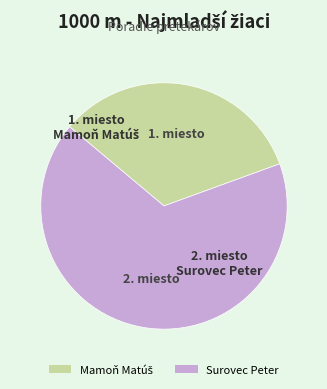

The Surovec Peter slice represents 67% of the pie. True or false?

True